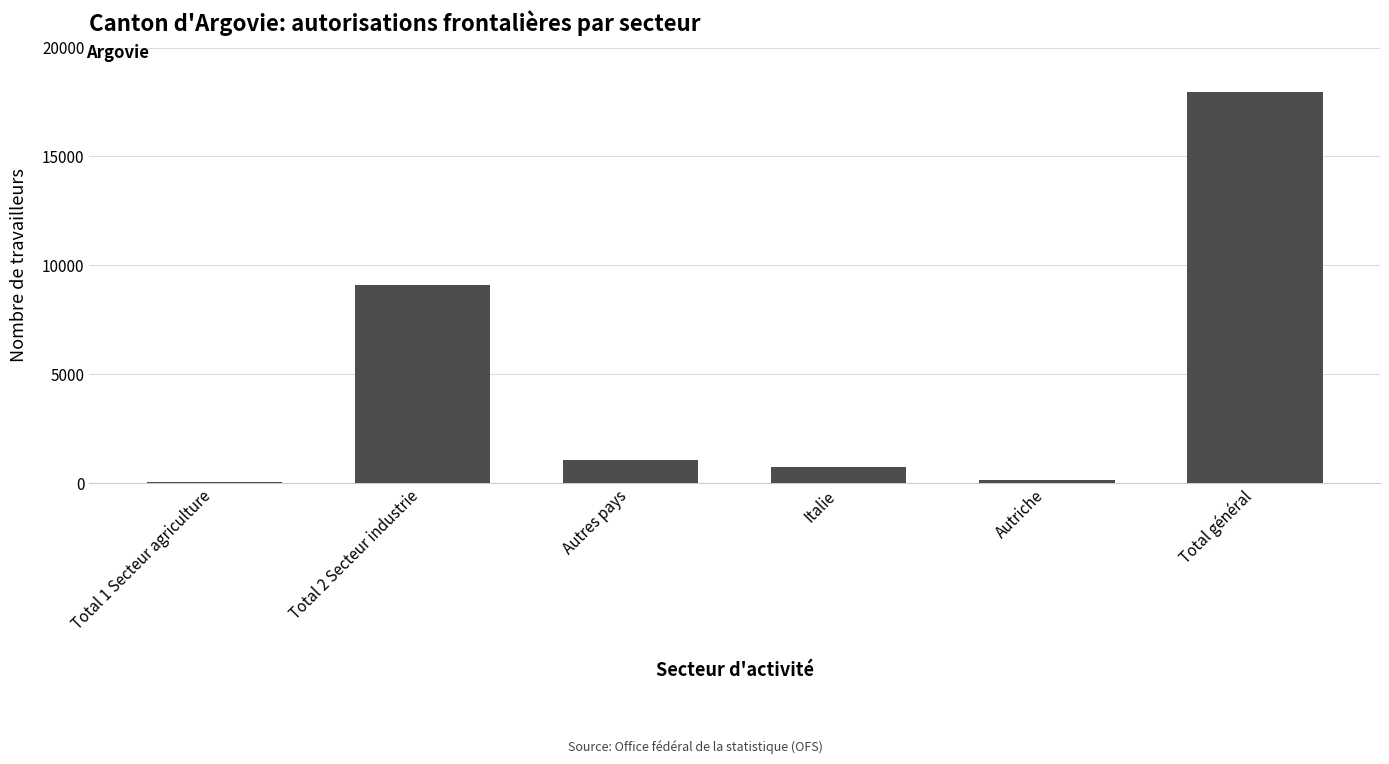

Are the bars grouped side by side (vs. stacked)?

No